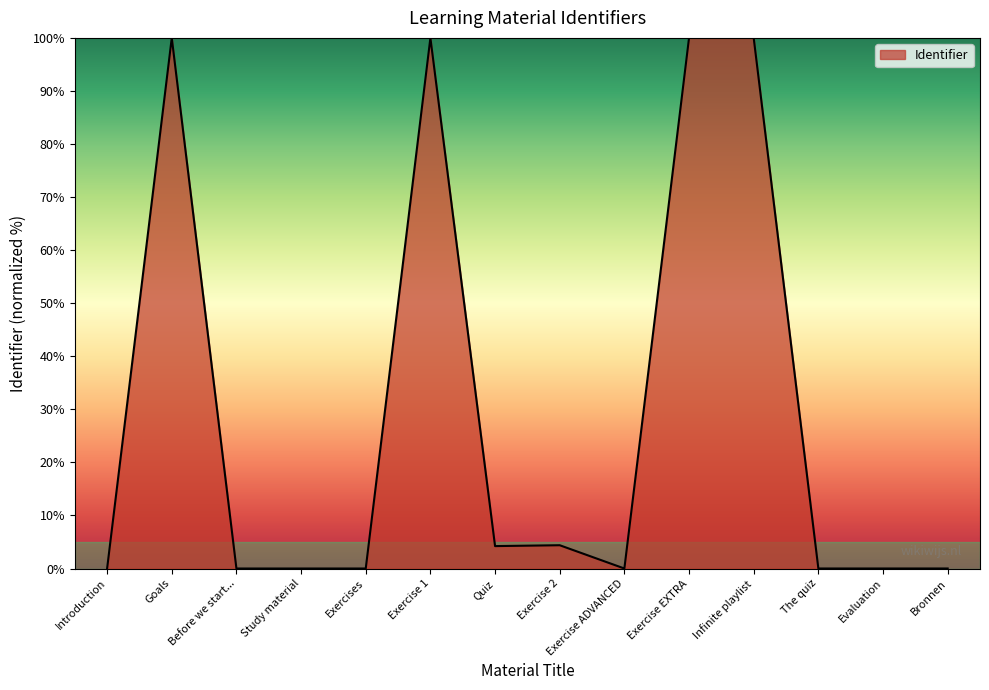

What is the difference between the maximum and minimum values?

100.0